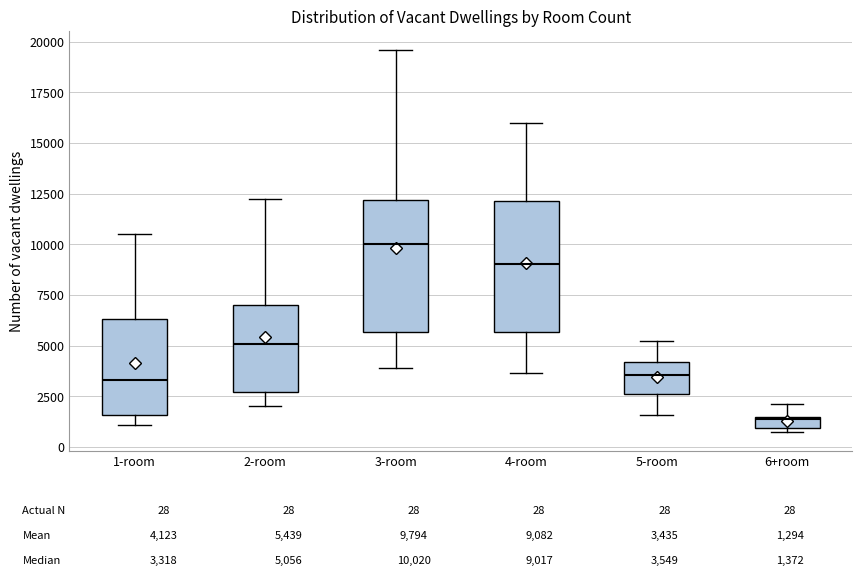

Which box's median line is the lowest?

6+room